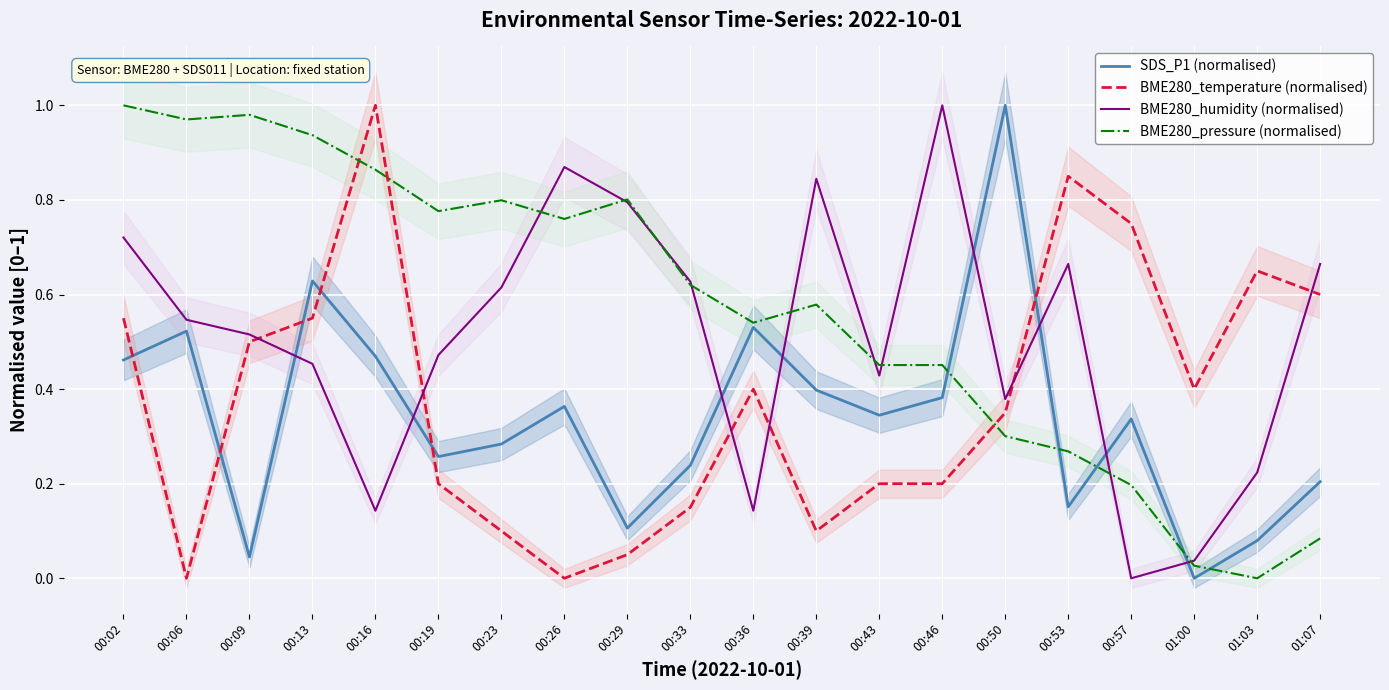

How many distinct data groups are displayed?

4